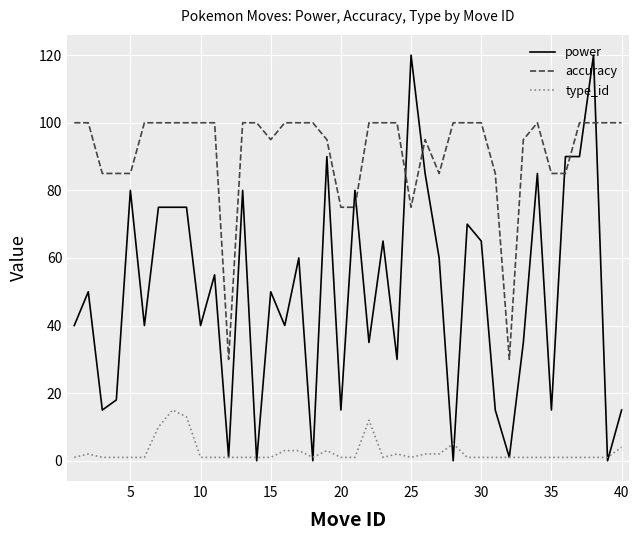

What is the maximum value for type_id?

15